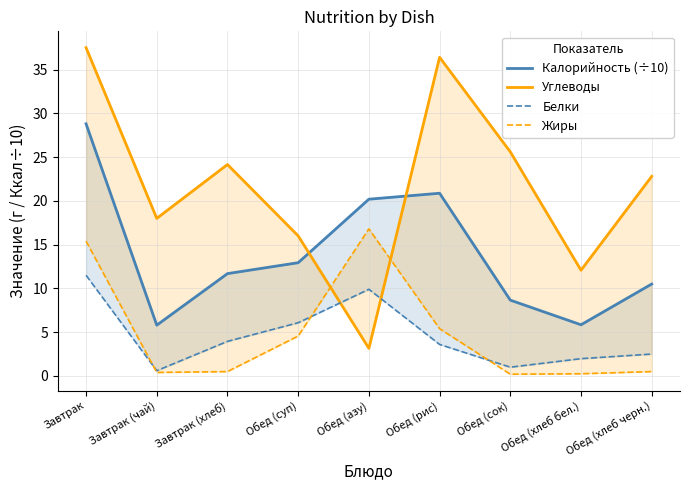

At which label does Углеводы reach its minimum?

Обед (азу)